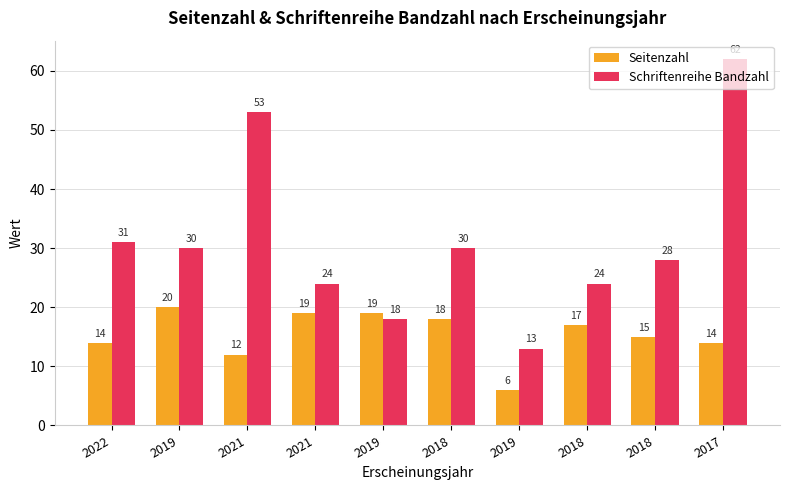

Read the Schriftenreihe Bandzahl value at 2022, to the nearest 10.

30